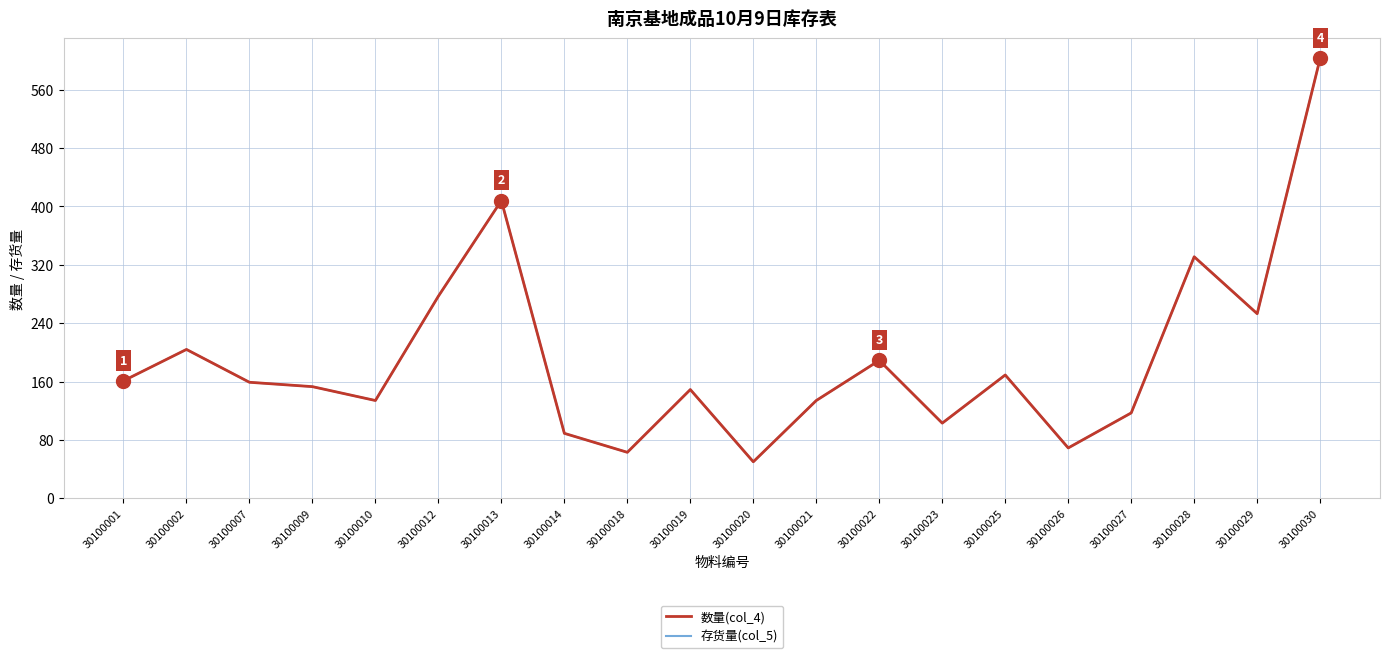

What value does the 存货量(col_5) series have at 30100010, to the nearest 100?

100